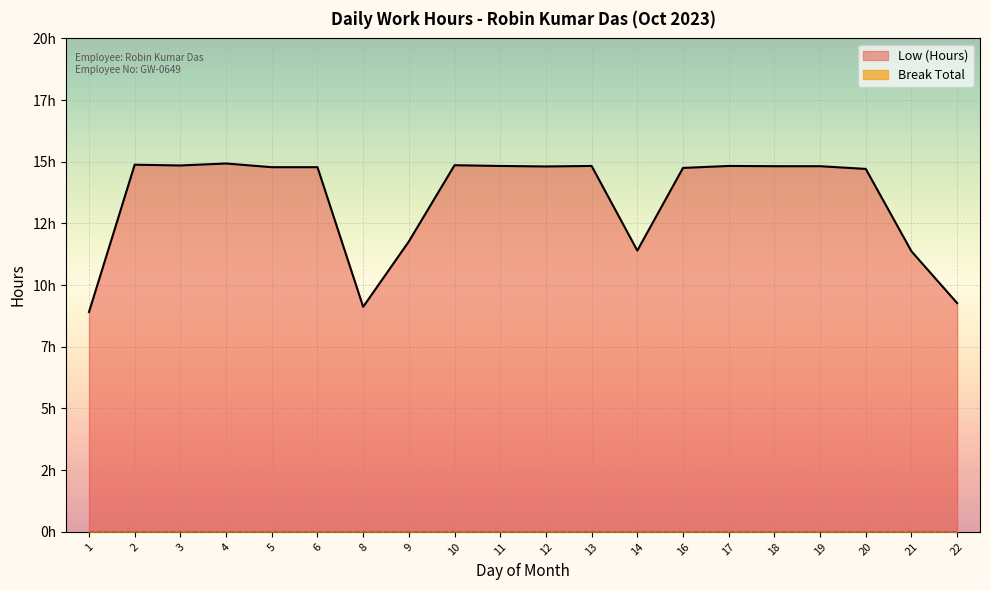

At which category does the data reach its first local peak?

2